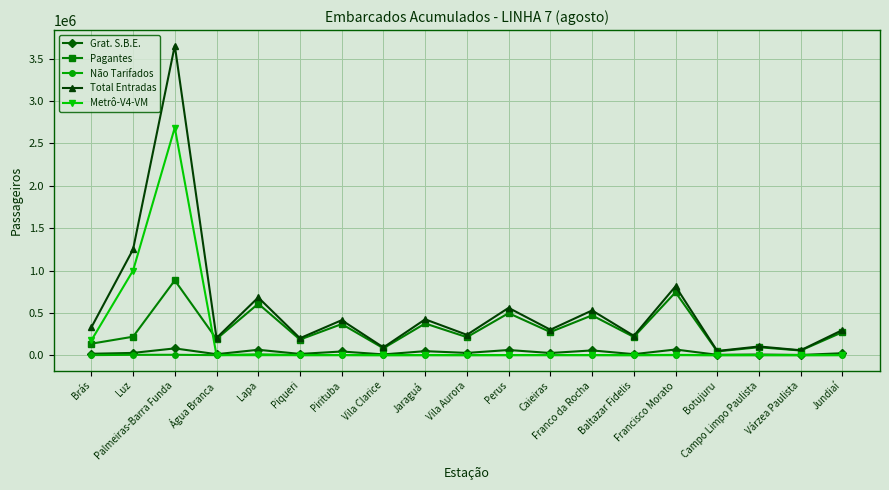

The value of Não Tarifados at Lapa is 10307. True or false?

True